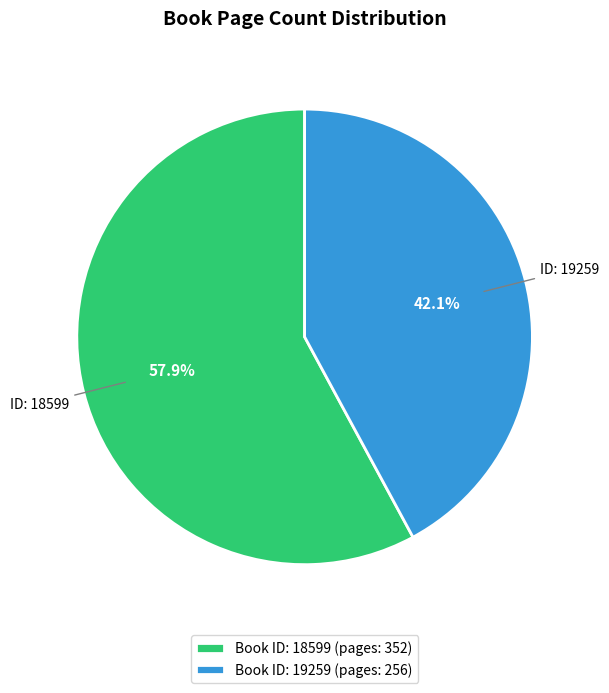

Rank the categories by value from highest to lowest.

Book ID: 18599 (pages: 352), Book ID: 19259 (pages: 256)